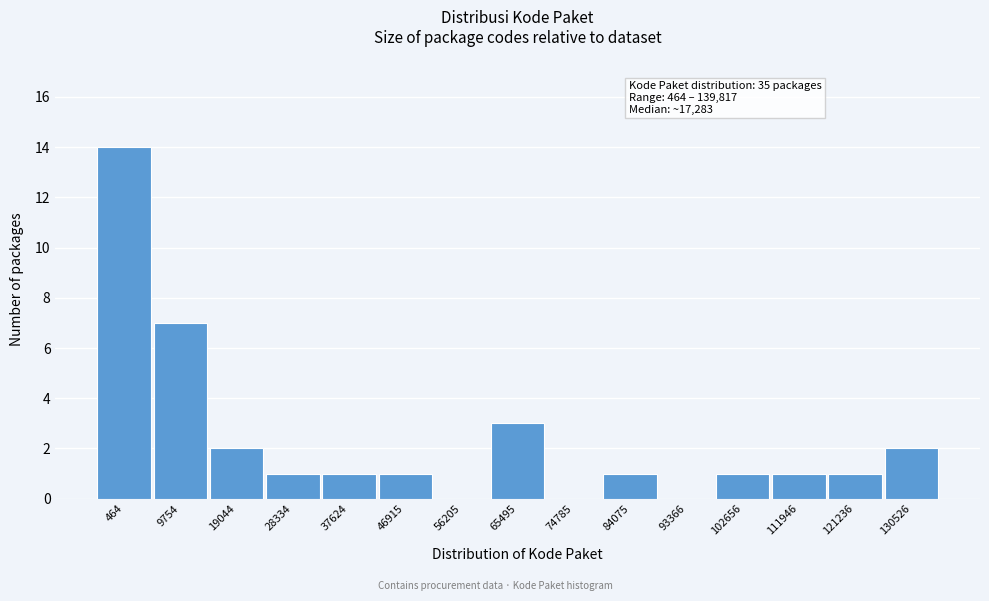

Reading left to right, extract all data points from this chart.

464=14	9754=7	19044=2	28334=1	37624=1	46915=1	56205=0	65495=3	74785=0	84075=1	93366=0	102656=1	111946=1	121236=1	130526=2